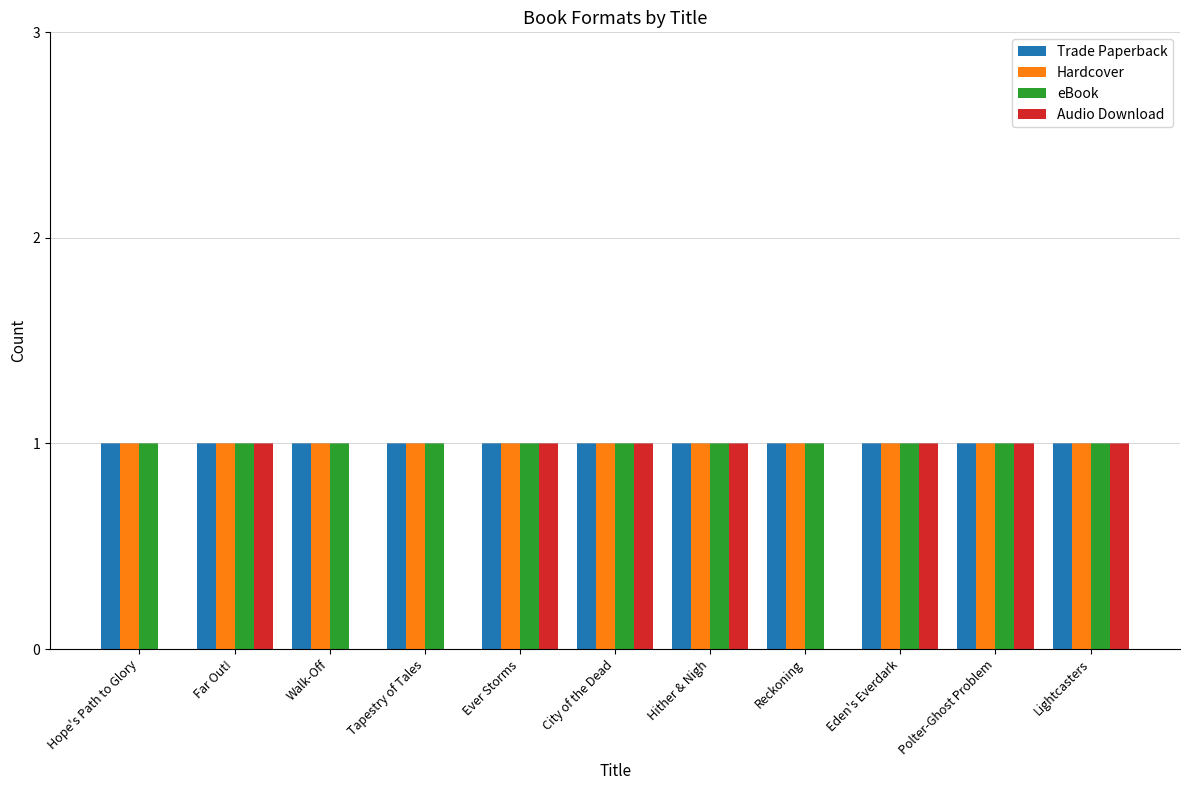

Between Tapestry of Tales and City of the Dead, which series saw the biggest shift?

Audio Download